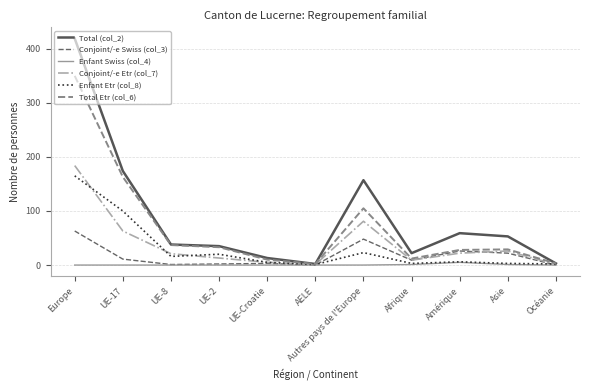

List the series in order of their peak value, lowest first.

Enfant Swiss (col_4), Conjoint/-e Swiss (col_3), Enfant Etr (col_8), Conjoint/-e Etr (col_7), Total Etr (col_6), Total (col_2)